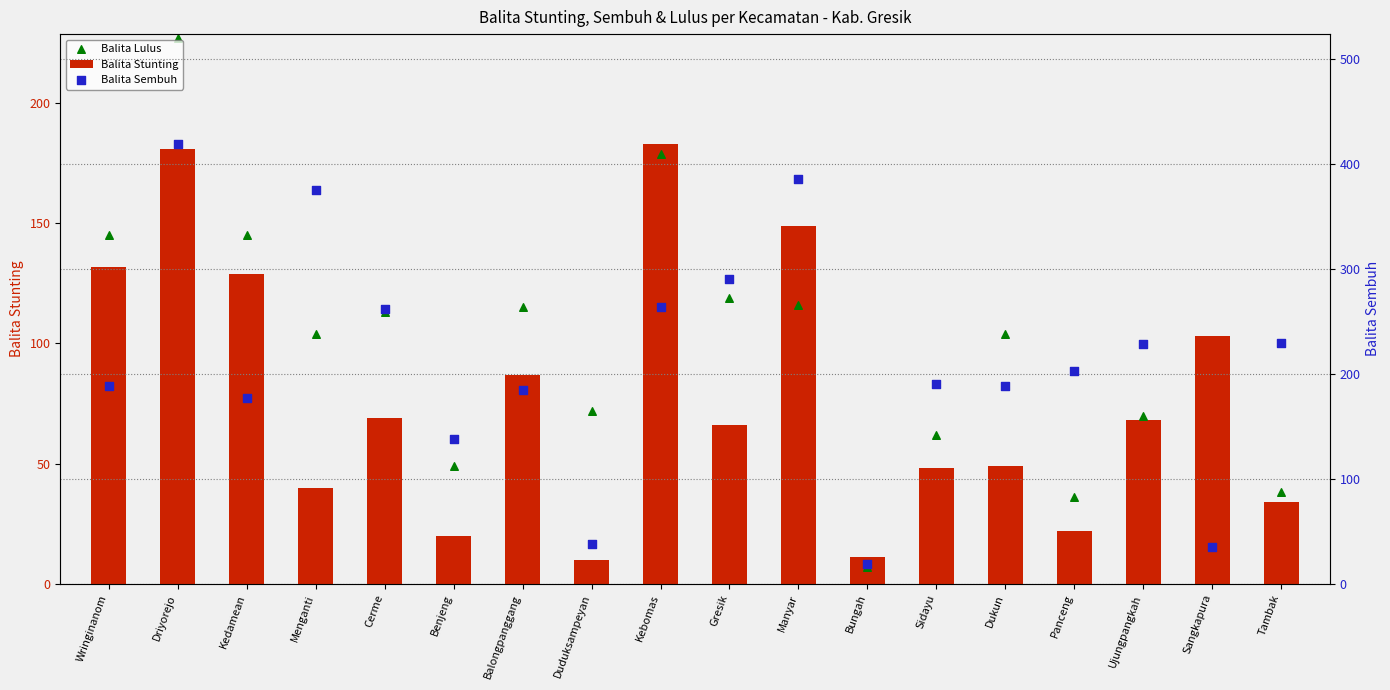

Which series has the largest total across all categories?

Balita Sembuh